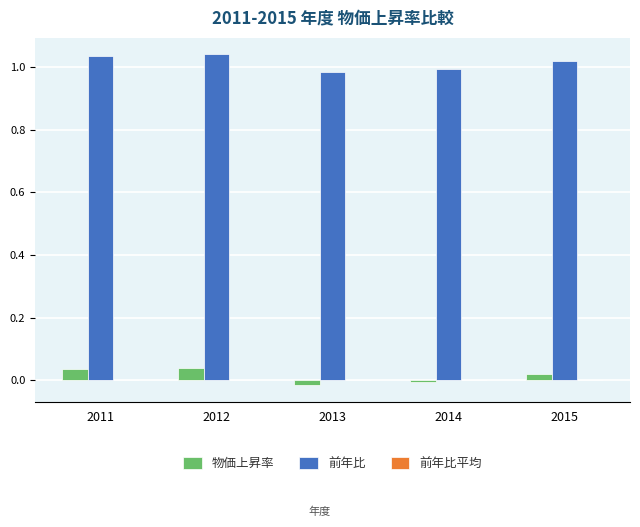

Does the chart contain any negative values?

Yes